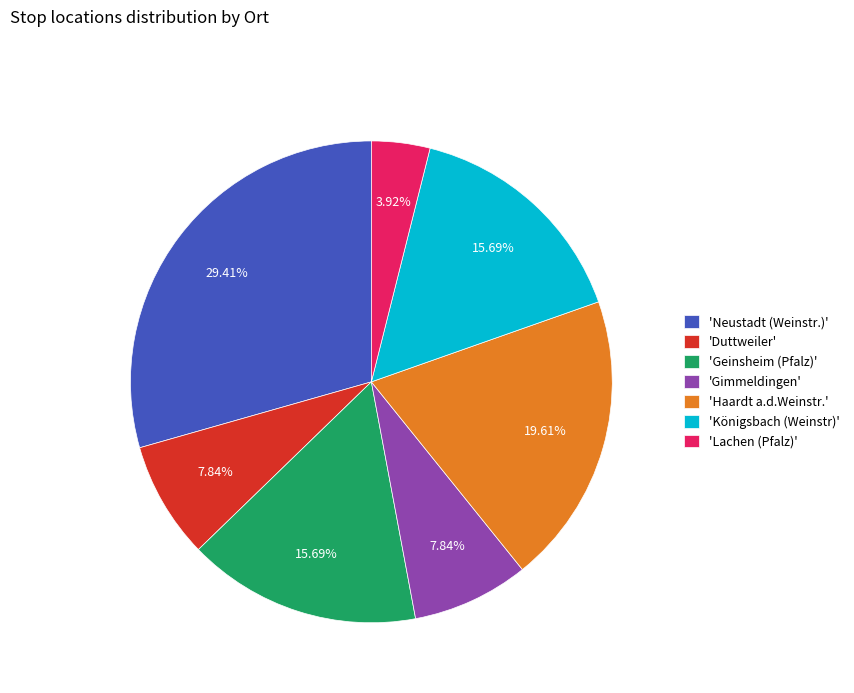

Does any single category account for the majority?

No